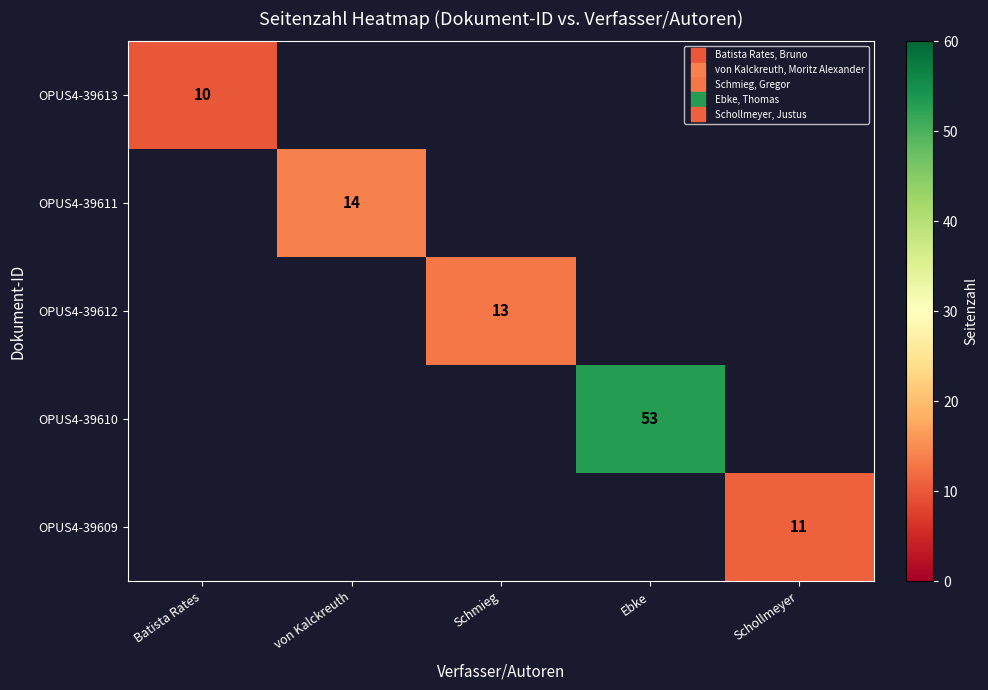

What is the minimum value shown in the chart?

10.0